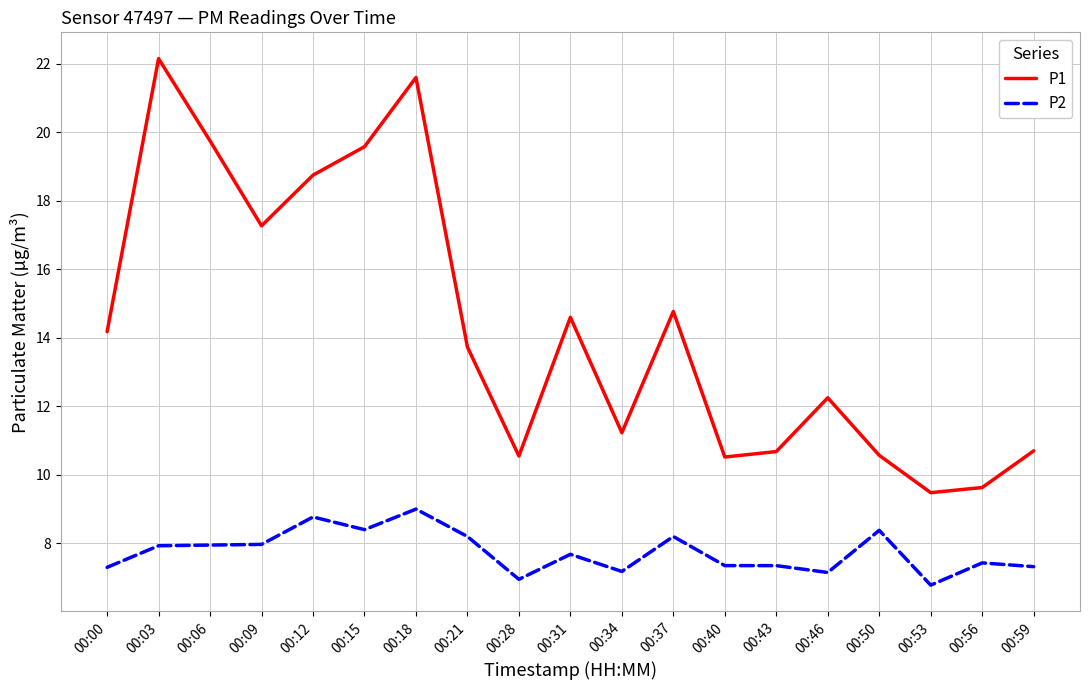

True or false: P2 and P1 intersect in this chart.

False